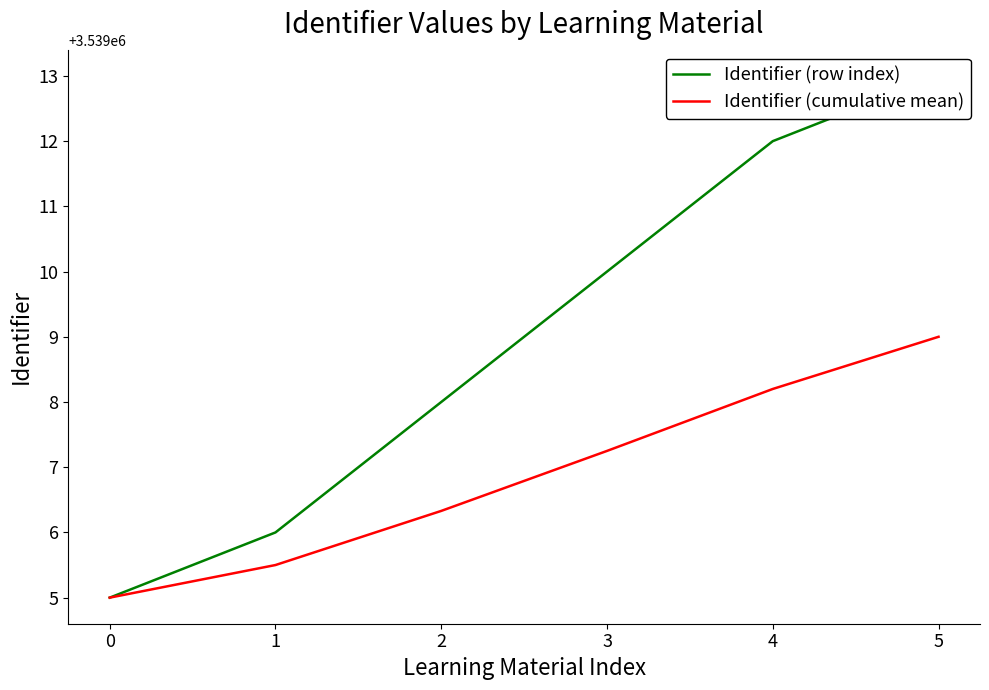

What is the value of the Identifier (cumulative mean) point at the 5th from the left?

3539008.2